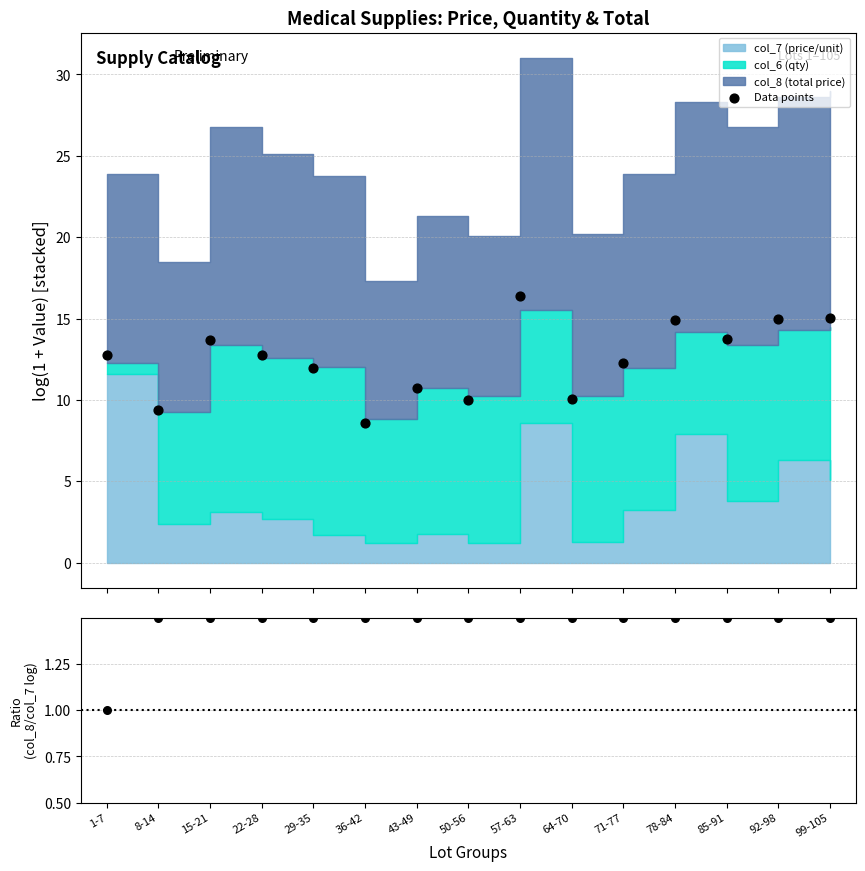

Which series has the largest total across all categories?

Data points